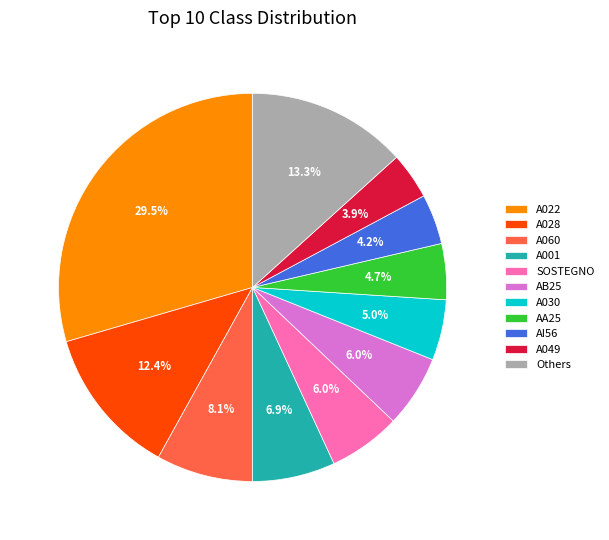

How many slices are in this pie chart?

11